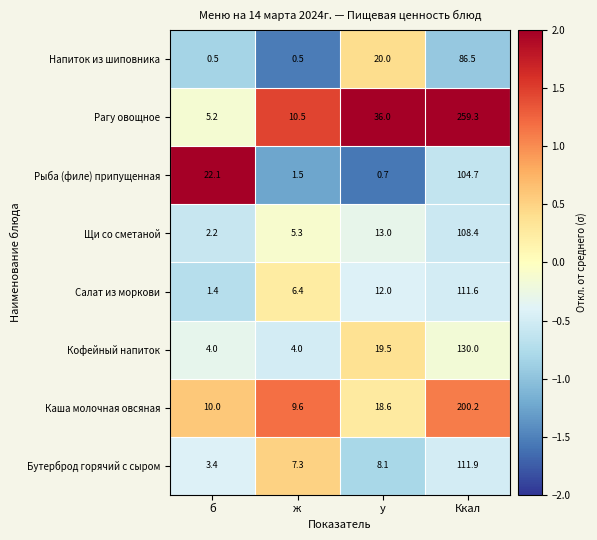

How many distinct data groups are displayed?

8